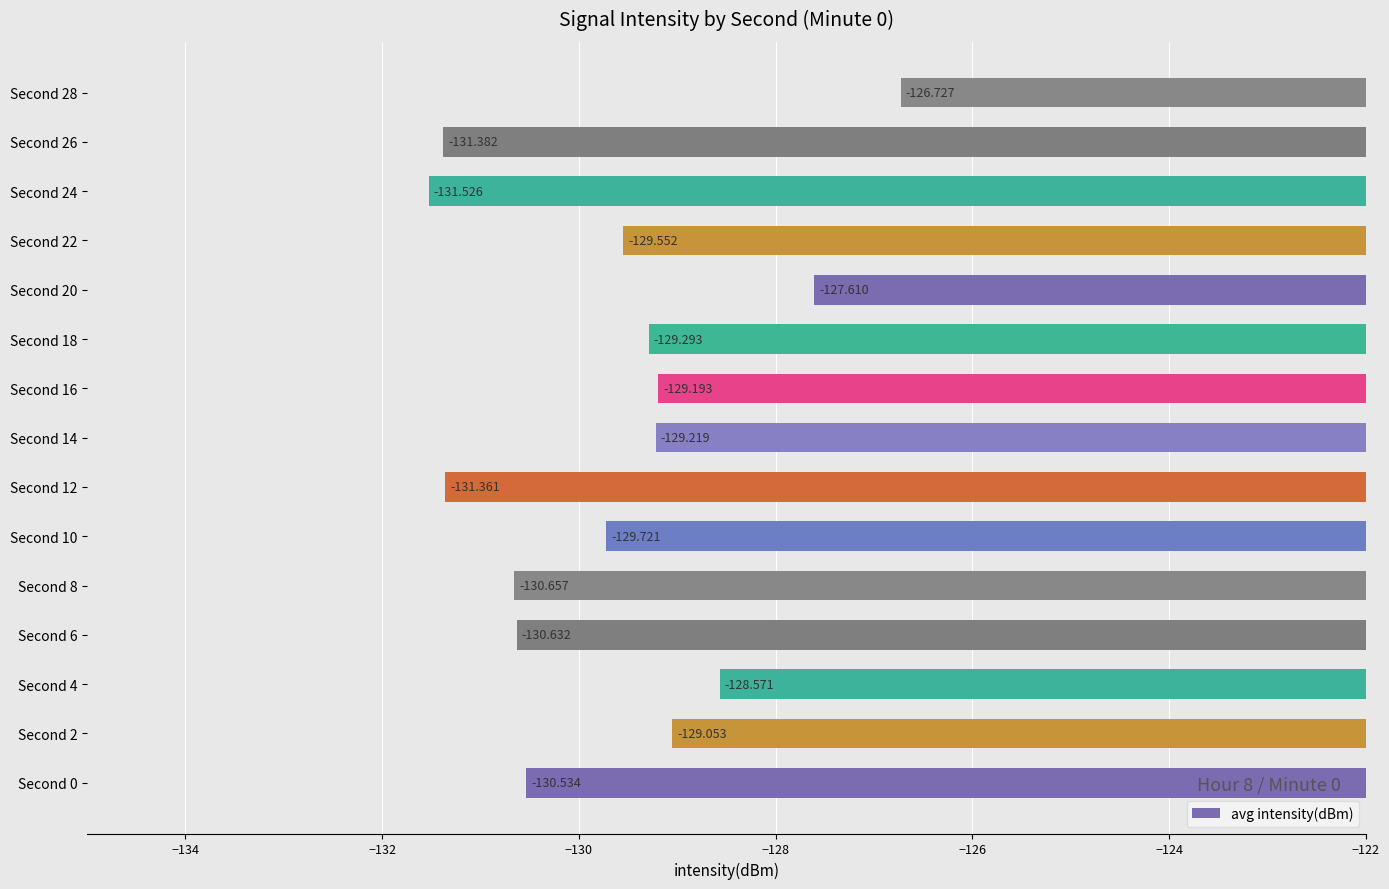

What is the smallest value displayed?

-131.5